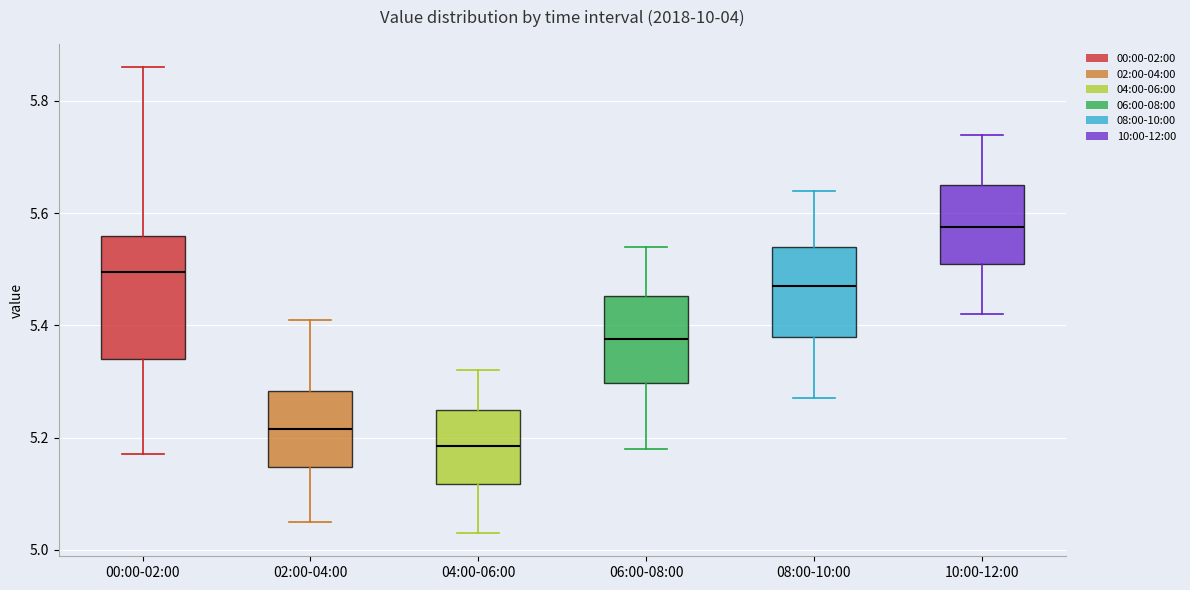

Reading left to right, transcribe this box plot: for each box, give where its median line is, the range the box spans, and where its two whiskers end, as read against the y-axis. The values are not printed on the chart, so give them approximately, as read against the axis.

00:00-02:00: median 5.50, box 5.34 to 5.56, whiskers 5.18 to 5.86
02:00-04:00: median 5.22, box 5.14 to 5.28, whiskers 5.06 to 5.42
04:00-06:00: median 5.18, box 5.12 to 5.26, whiskers 5.04 to 5.32
06:00-08:00: median 5.38, box 5.30 to 5.46, whiskers 5.18 to 5.54
08:00-10:00: median 5.48, box 5.38 to 5.54, whiskers 5.28 to 5.64
10:00-12:00: median 5.58, box 5.52 to 5.66, whiskers 5.42 to 5.74